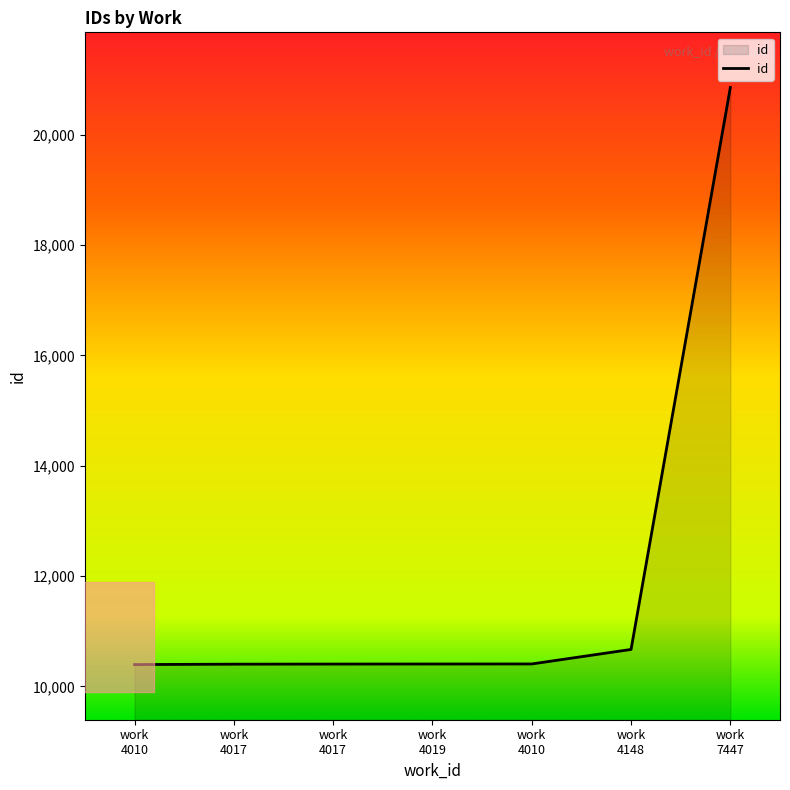

What is the maximum value shown in the chart?

20857